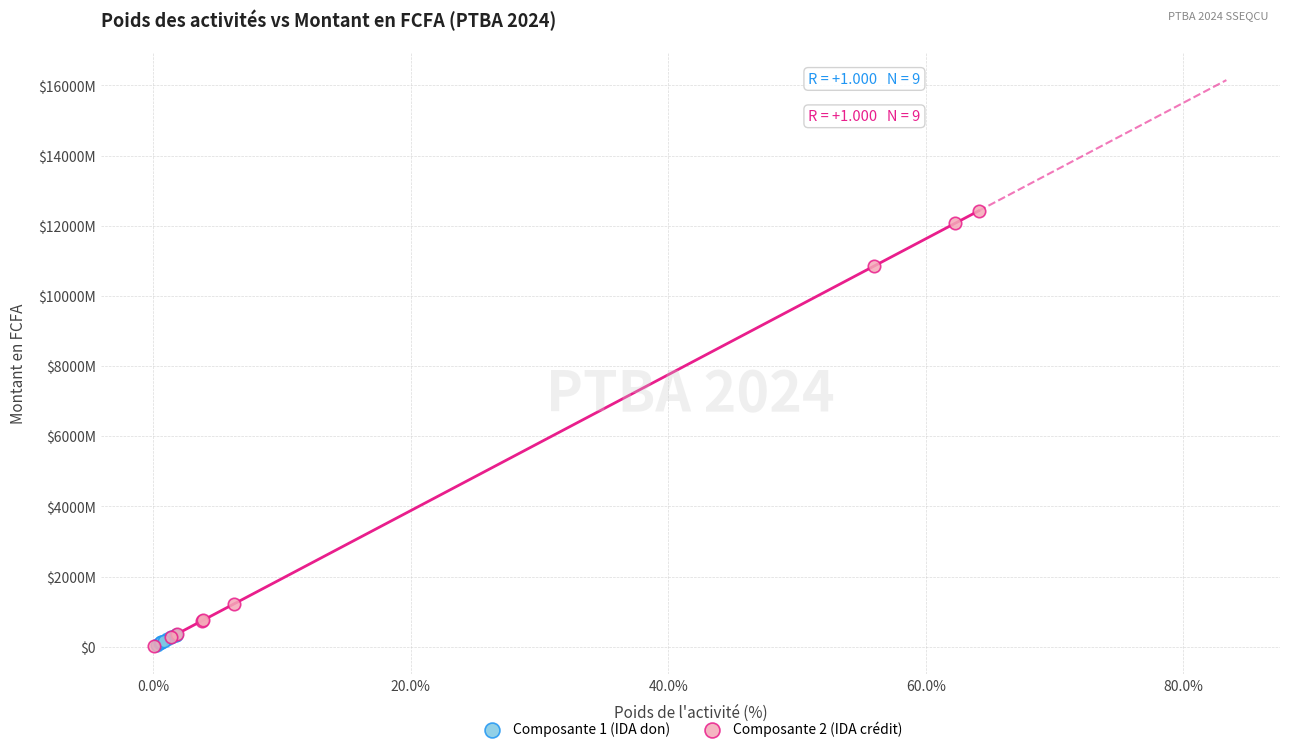

Which series has the widest spread of Y values?

Composante 2 (IDA crédit)